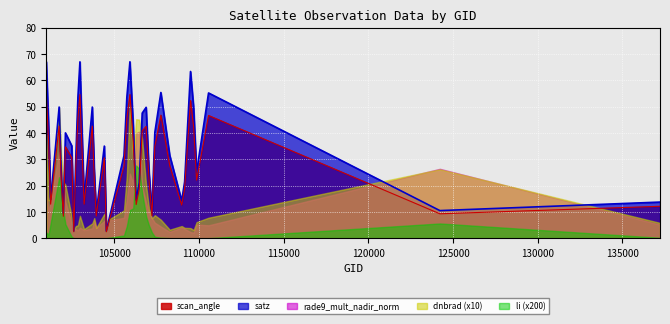

What is the sum of all li values?

0.9